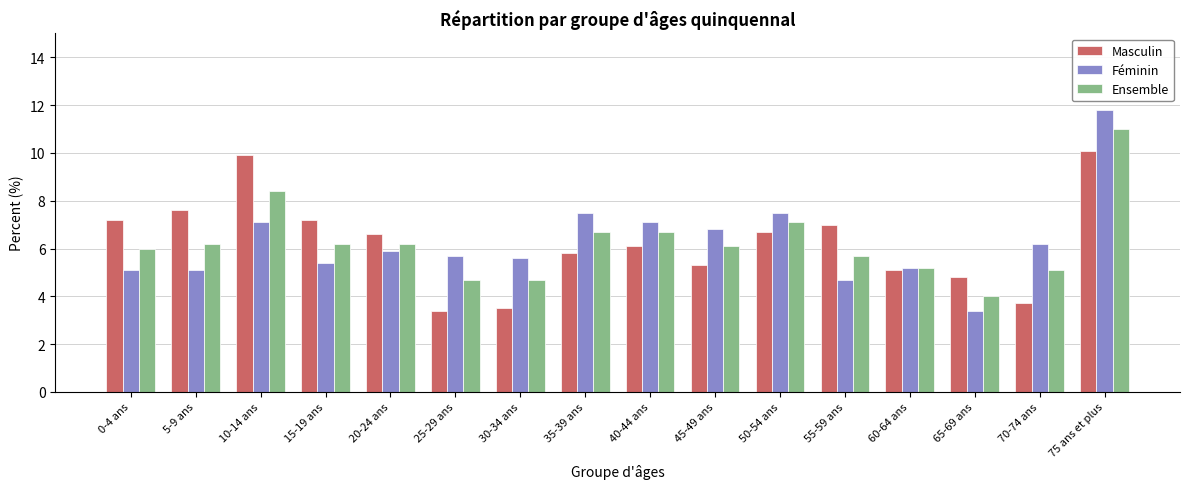

What is the spread (max minus min) of values at 65-69 ans?

1.4